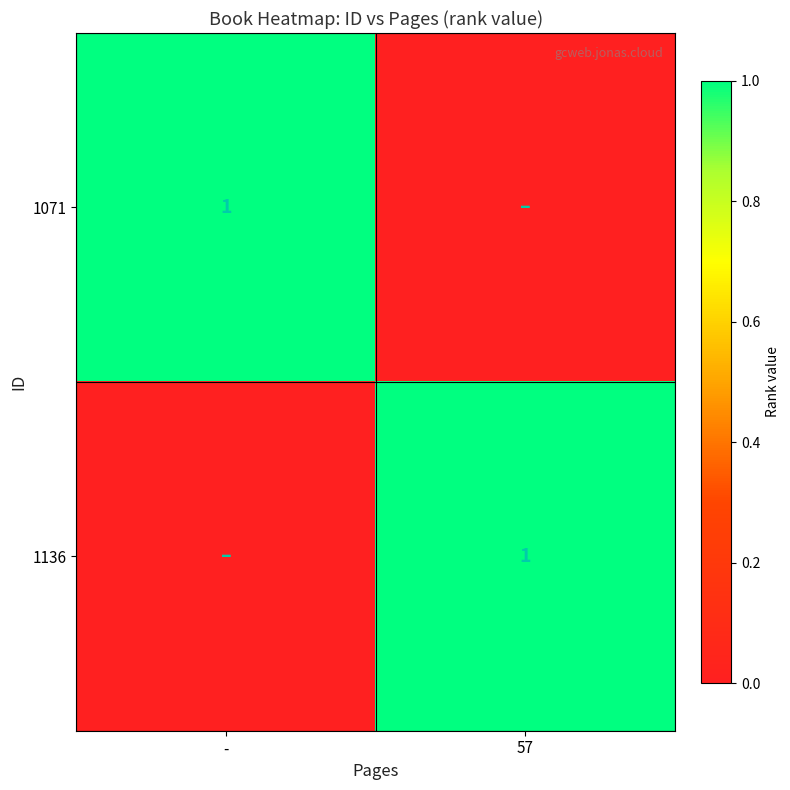

Is it true that 1071 equals 1 at -?

True